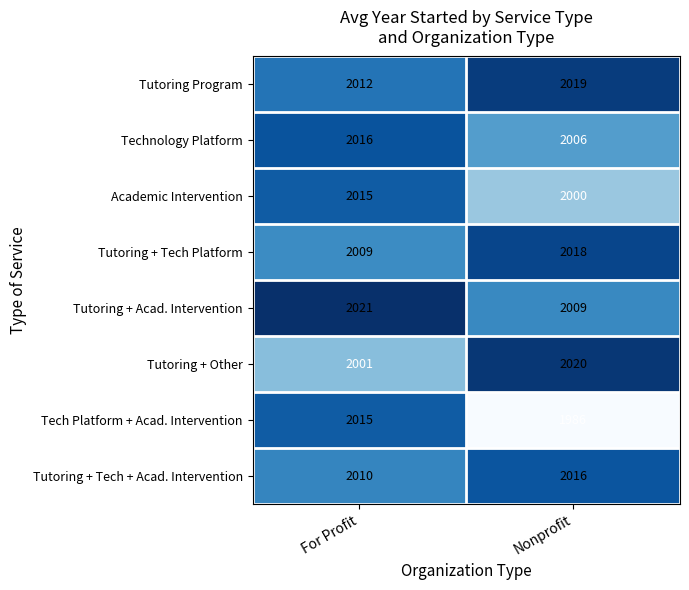

Reading left to right, transcribe all the data shown in this chart.

Tutoring Program: For Profit=2012	Nonprofit=2019
Technology Platform: For Profit=2016	Nonprofit=2006
Academic Intervention: For Profit=2015	Nonprofit=2000
Tutoring + Tech Platform: For Profit=2009	Nonprofit=2018
Tutoring + Acad. Intervention: For Profit=2021	Nonprofit=2009
Tutoring + Other: For Profit=2001	Nonprofit=2020
Tech Platform + Acad. Intervention: For Profit=2015	Nonprofit=1986
Tutoring + Tech + Acad. Intervention: For Profit=2010	Nonprofit=2016